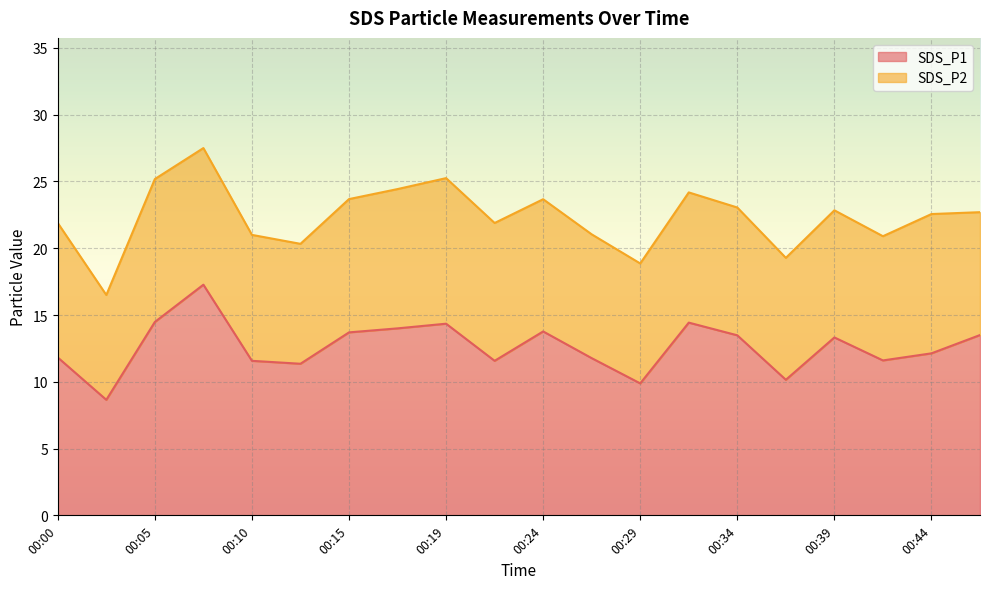

What is the sum of all values?

252.8